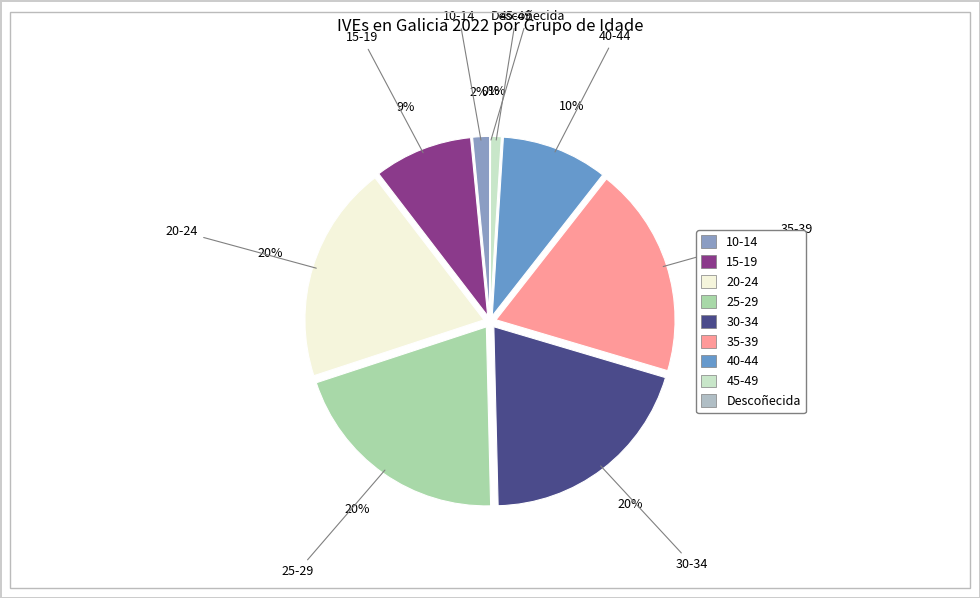

To the nearest percent, what is the difference between the 35-39 and 25-29 slice percentages?

1%